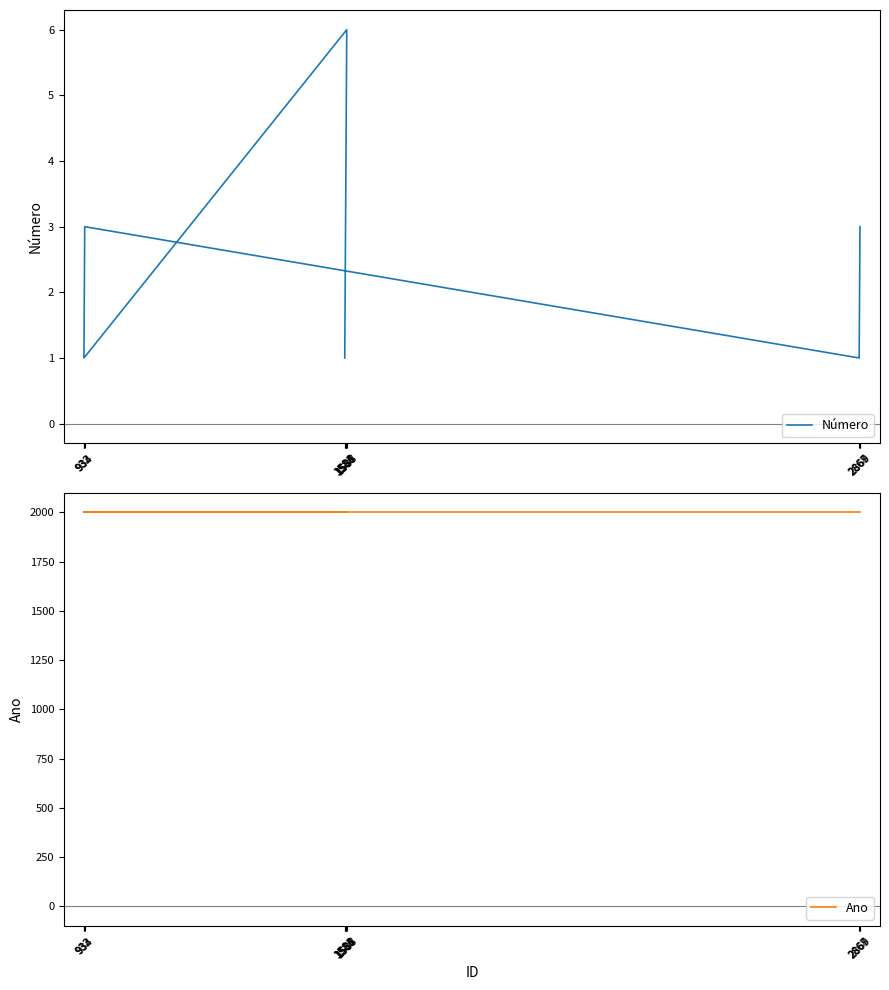

The value of Ano at 1584 is 2000. True or false?

True